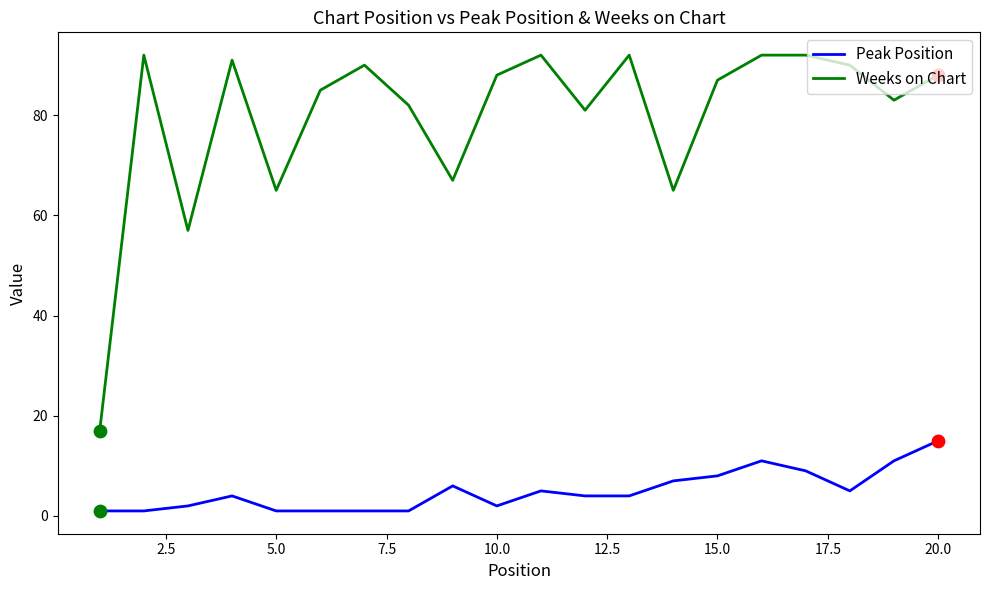

Which series has the largest total across all categories?

Weeks on Chart